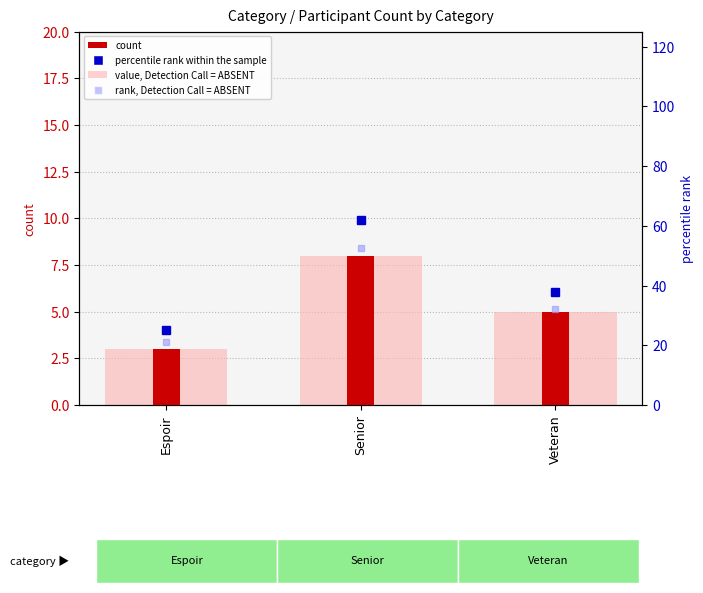

Rank the categories by value, Detection Call = ABSENT value from lowest to highest.

Espoir, Veteran, Senior